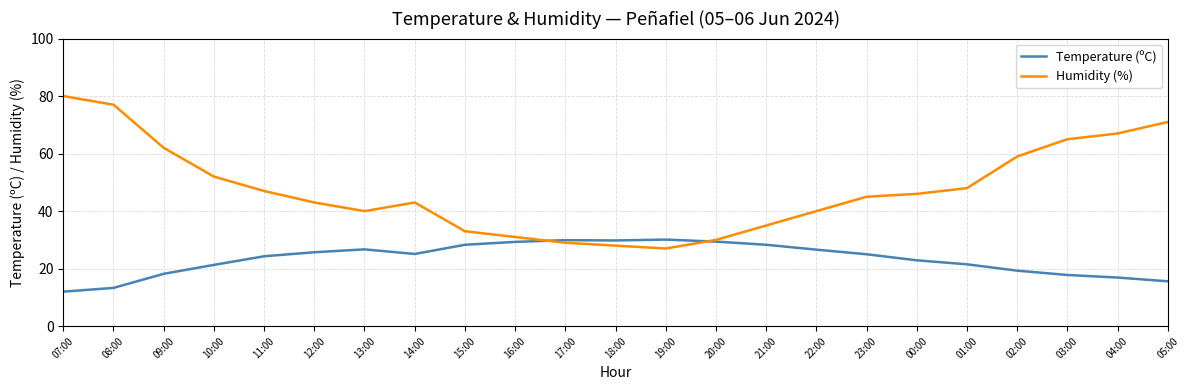

Rank the series at 13:00 from lowest to highest value.

Temperature (ºC), Humidity (%)